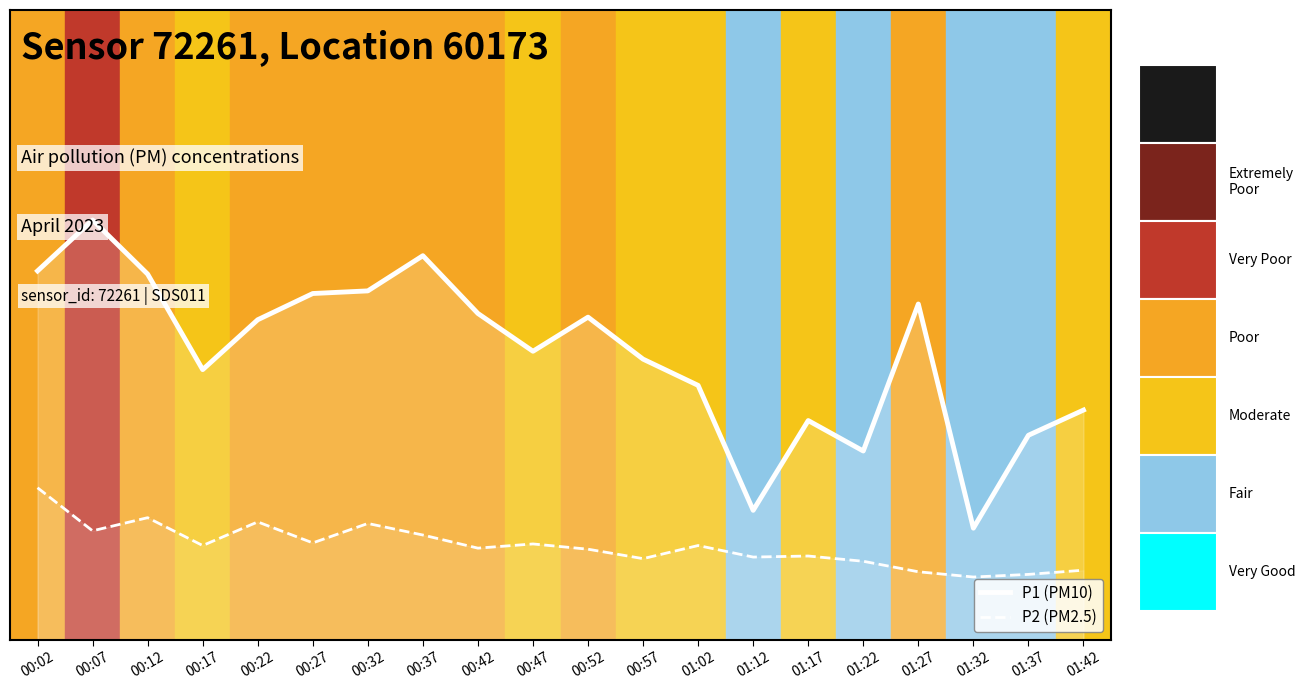

Is it true that P1 (PM10) equals 1.7 at 00:22?

False